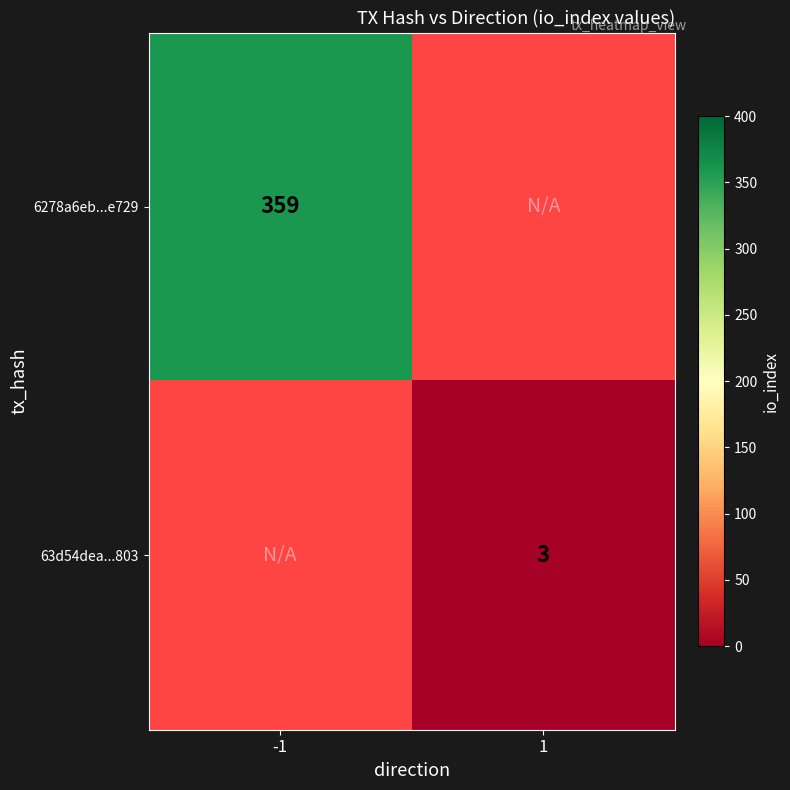

The value of 6278a6eb...e729 at -1 is 616. True or false?

False